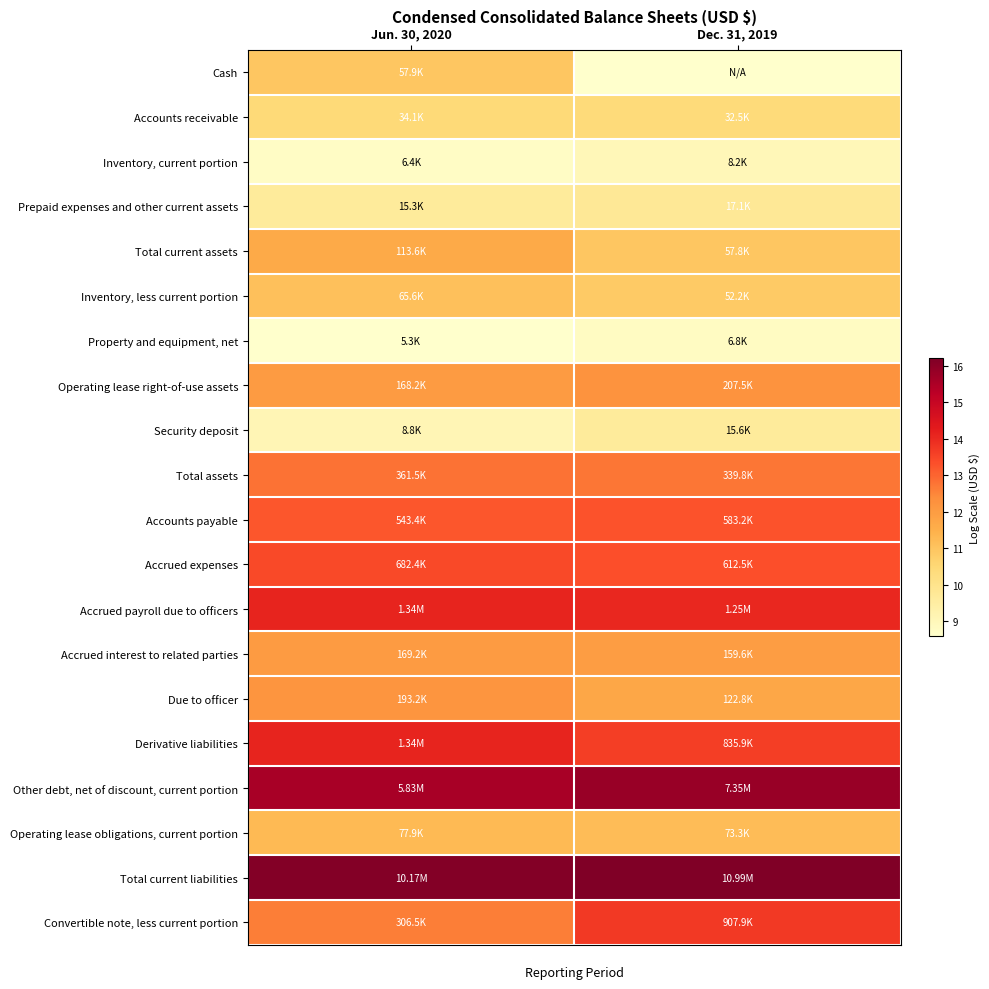

At Dec. 31, 2019, list the series in order from smallest to largest.

Cash, Property and equipment, net, Inventory, current portion, Security deposit, Prepaid expenses and other current assets, Accounts receivable, Inventory, less current portion, Total current assets, Operating lease obligations, current portion, Due to officer, Accrued interest to related parties, Operating lease right-of-use assets, Total assets, Accounts payable, Accrued expenses, Derivative liabilities, Convertible note, less current portion, Accrued payroll due to officers, Other debt, net of discount, current portion, Total current liabilities